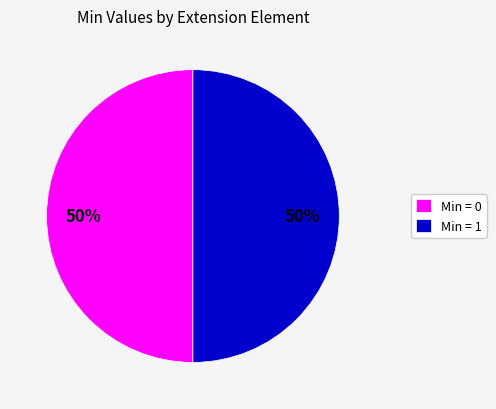

How many slices are in this pie chart?

2